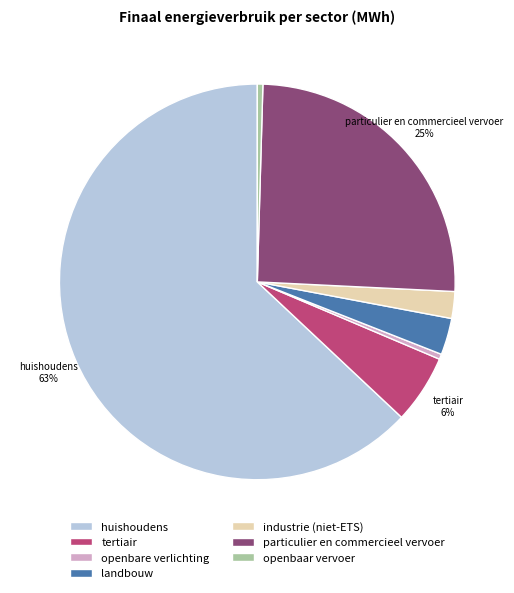

To the nearest percent, what is the average slice percentage?

14%